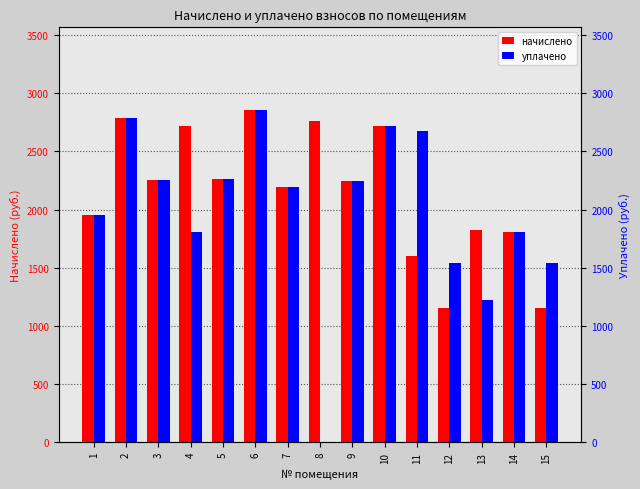

What are all the series names shown in the legend?

начислено, уплачено